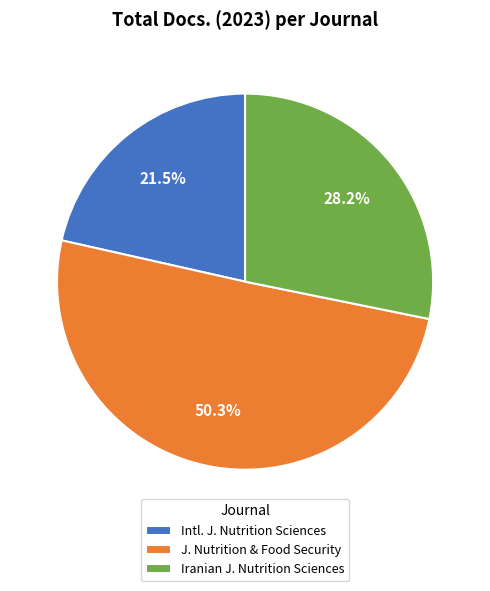

Combined, do J. Nutrition & Food Security and Intl. J. Nutrition Sciences account for over 50%?

Yes